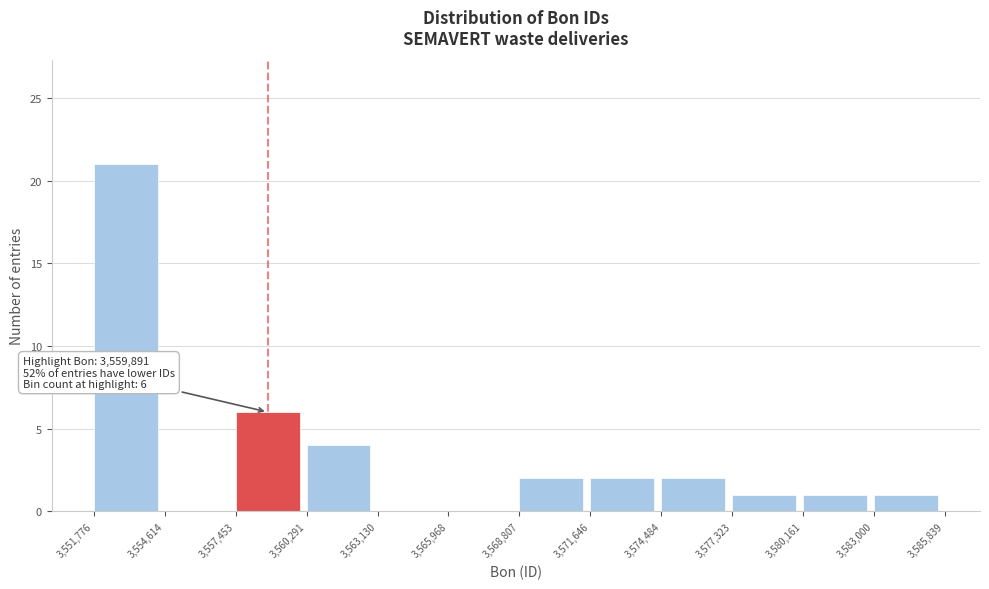

Over which range of the x-axis is the bar tallest?

3,551,776 to 3,554,614